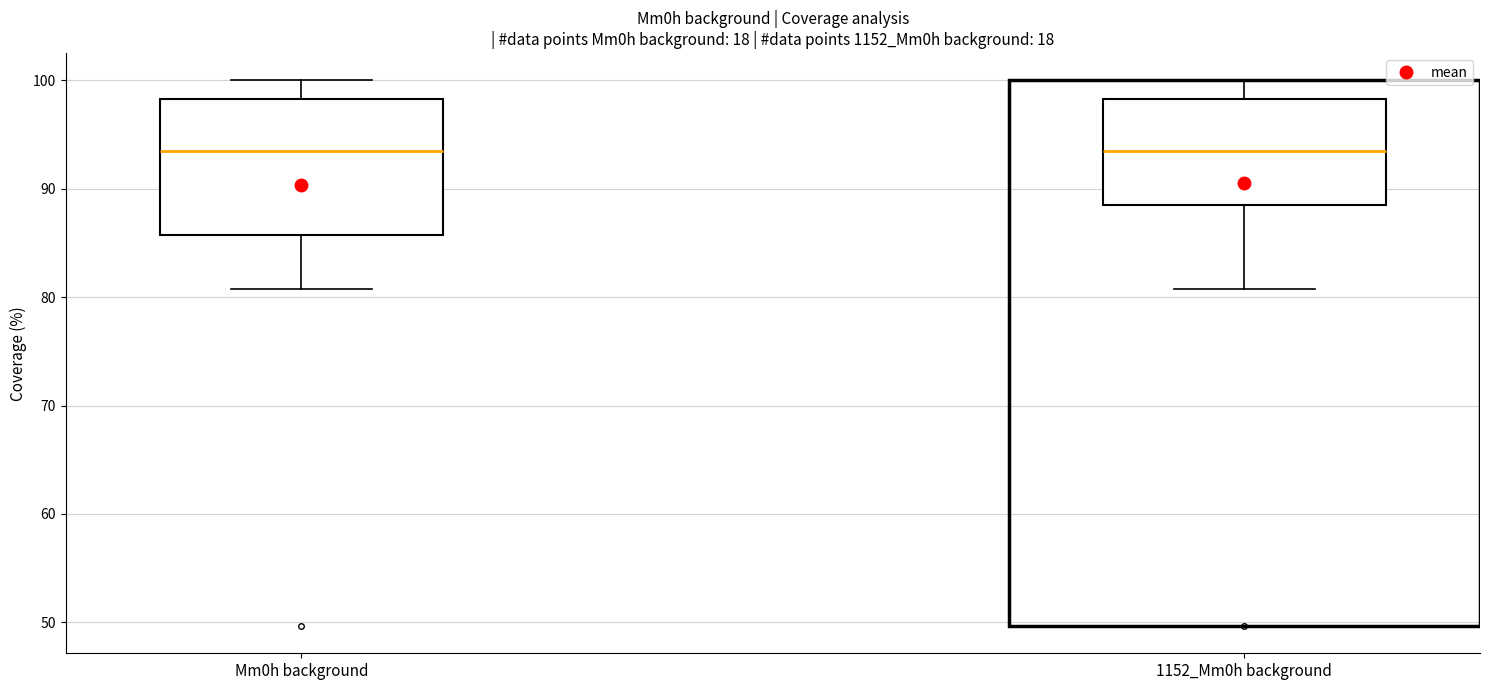

Reading left to right, transcribe this box plot: for each box, give where its median line is, the range the box spans, and where its two whiskers end, as read against the y-axis. The values are not printed on the chart, so give them approximately, as read against the axis.

Mm0h background: median 94, box 86 to 98, whiskers 81 to 100
1152_Mm0h background: median 94, box 89 to 98, whiskers 81 to 100